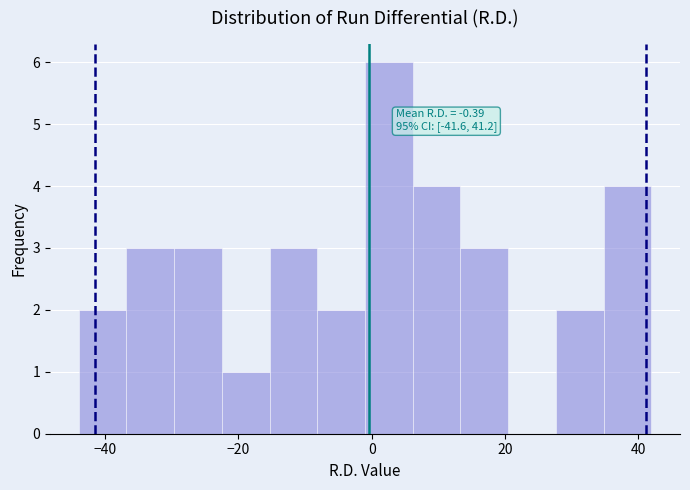

Read against the x-axis, roughly where is the centre of the tallest bar?

2